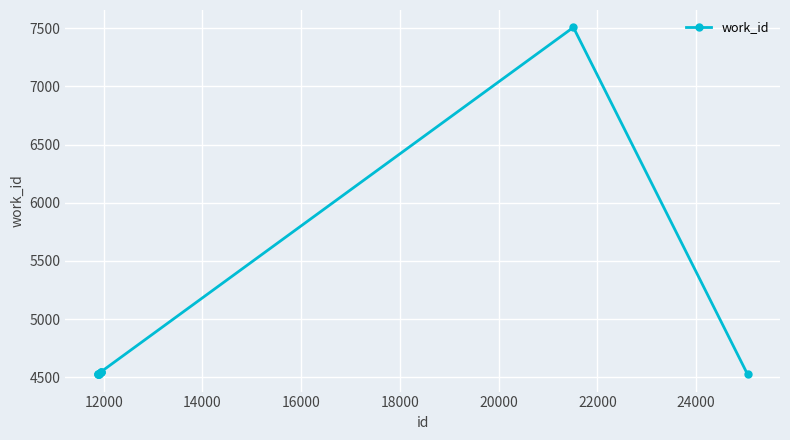

What is the sum of all values?

48299